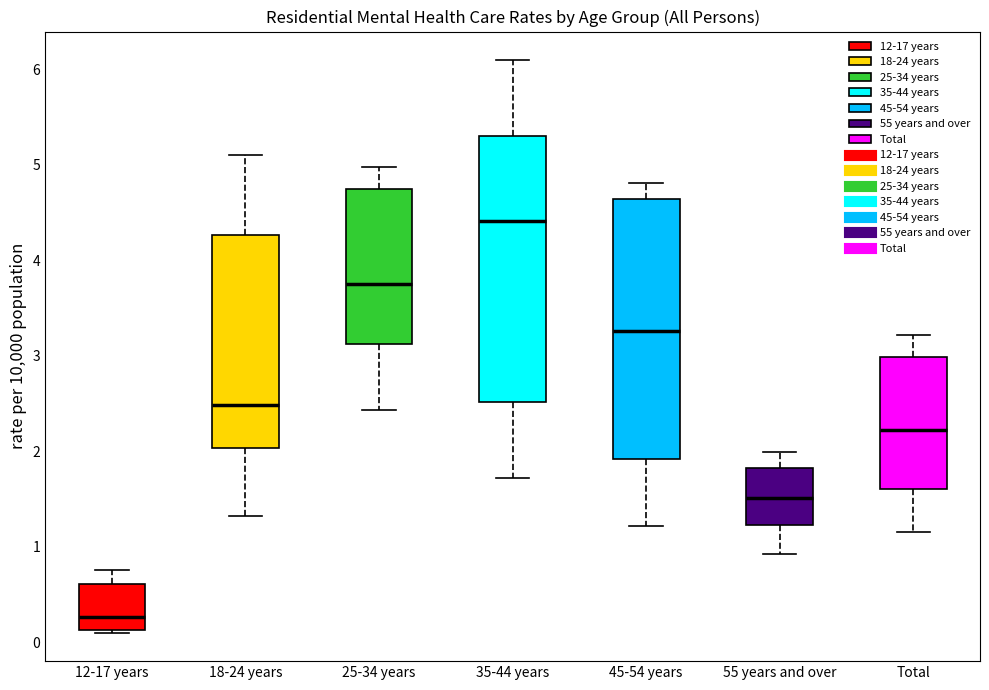

Where does the lower whisker of the box for 45-54 years end on the y-axis? The values are not printed on the chart, so give them approximately, as read against the axis.

1.2